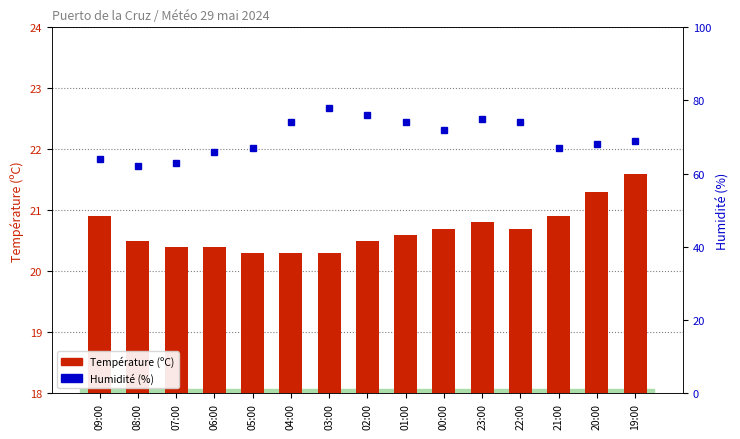

Reading right to left, transcribe all the data shown in this chart.

Température (ºC): 21.6	21.3	20.9	20.7	20.8	20.7	20.6	20.5	20.3	20.3	20.3	20.4	20.4	20.5	20.9
Humidité (%): 69.0	68.0	67.0	74.0	75.0	72.0	74.0	76.0	78.0	74.0	67.0	66.0	63.0	62.0	64.0